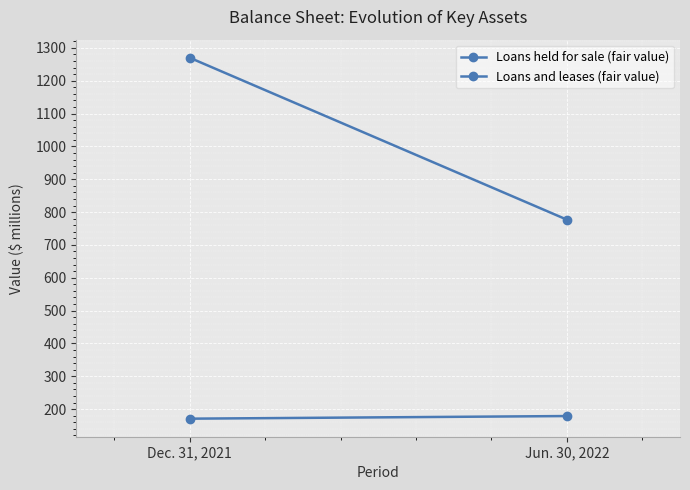

What is the value of the Loans and leases (fair value) point at the 2nd from the left?

179